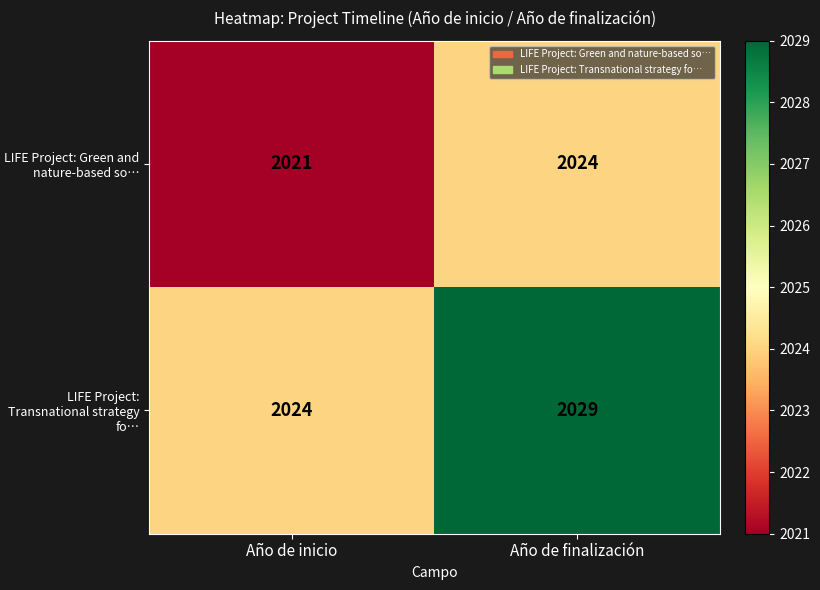

Is it true that LIFE Project: Green and nature-based so… equals 2024 at Año de finalización?

True